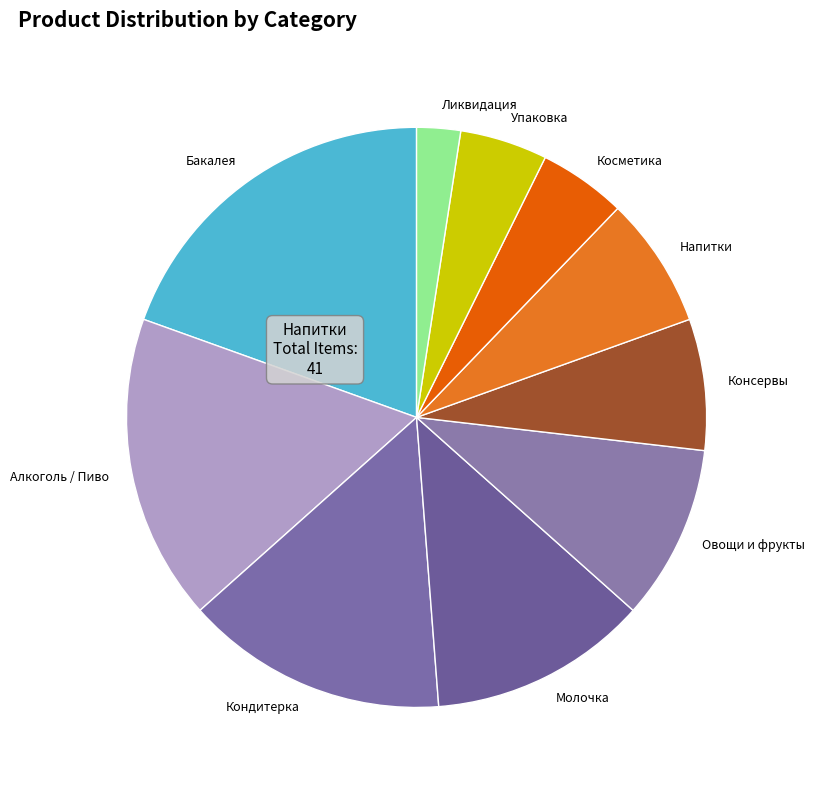

The Бакалея slice represents 20% of the pie. True or false?

True